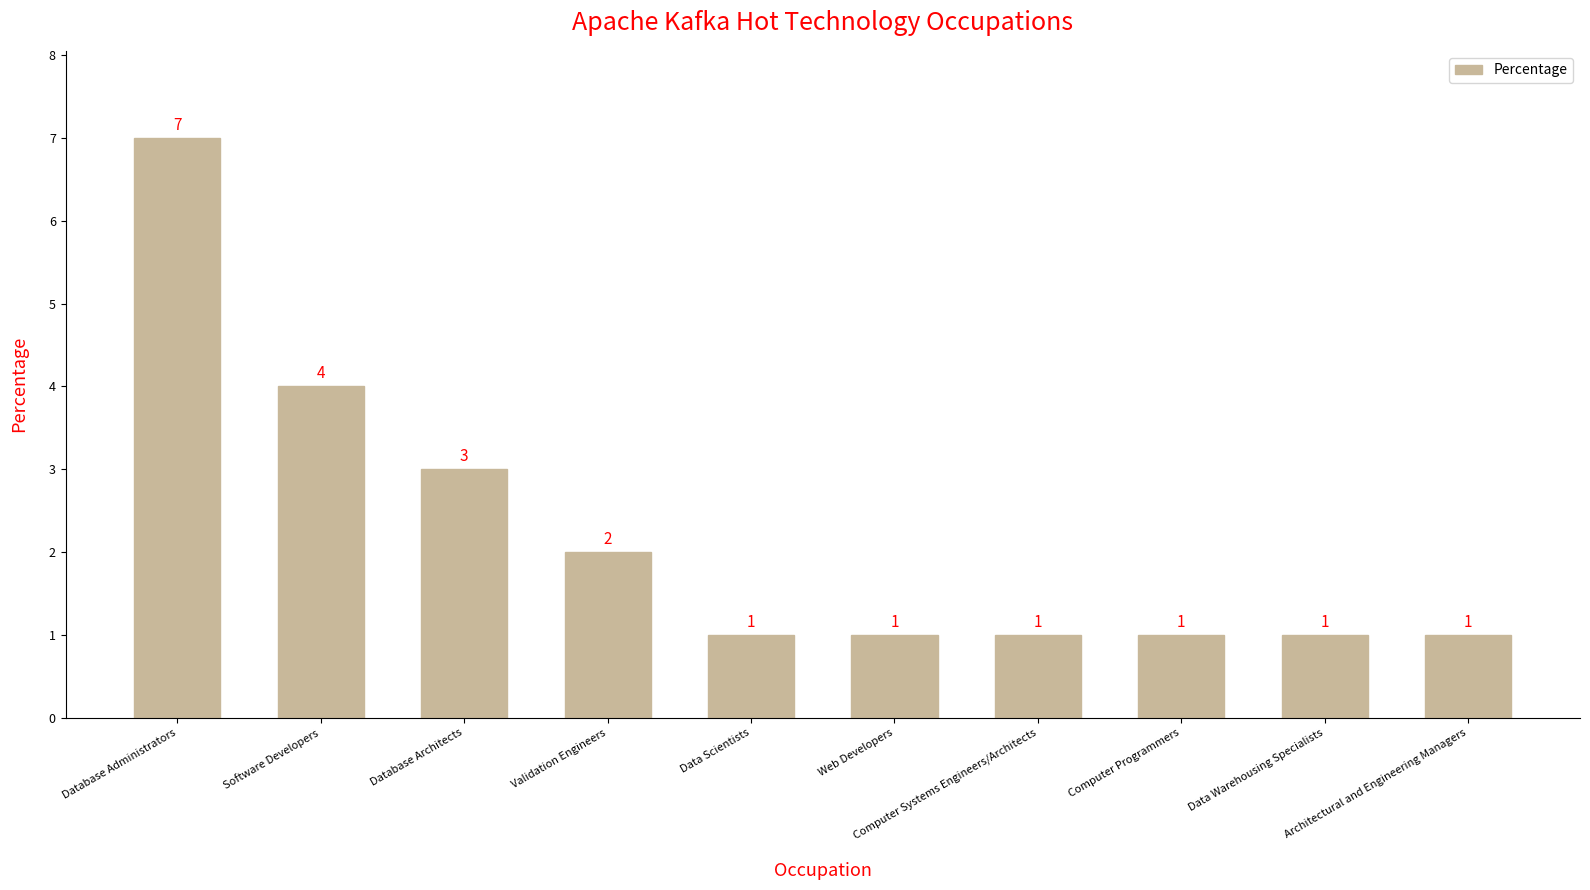

What is the value of the 6th bar from the left?

1